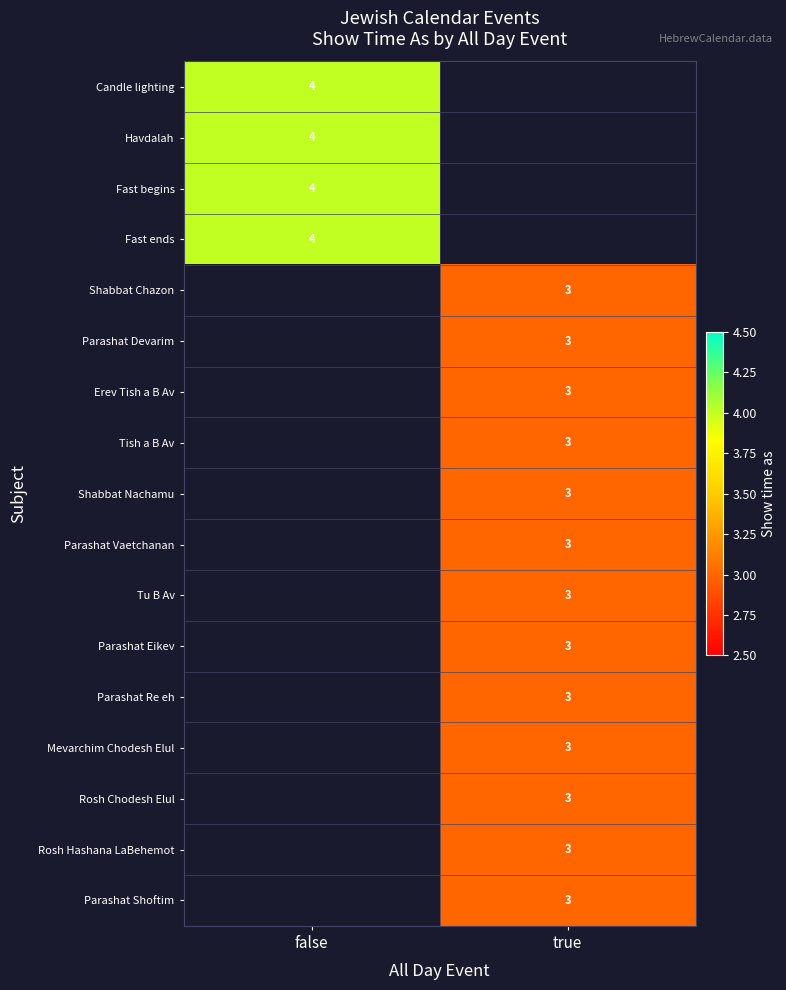

Is it true that Shabbat Nachamu equals 4 at true?

False